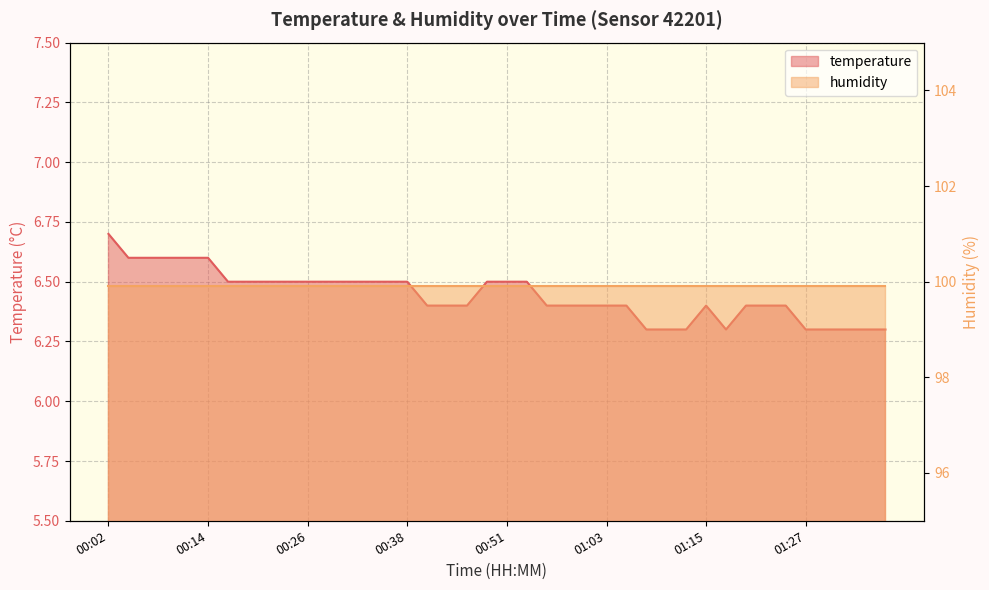

How many points are lower than both their immediate neighbors (excluding endpoints)?

1